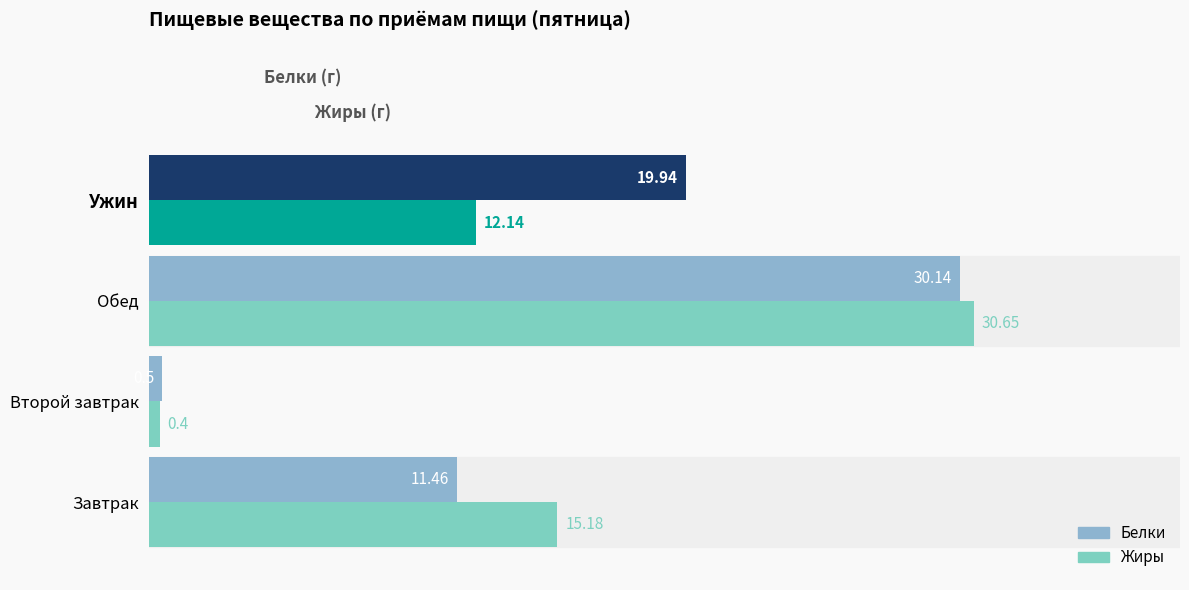

What is the difference between the maximum and minimum values in the Жиры series?

30.2